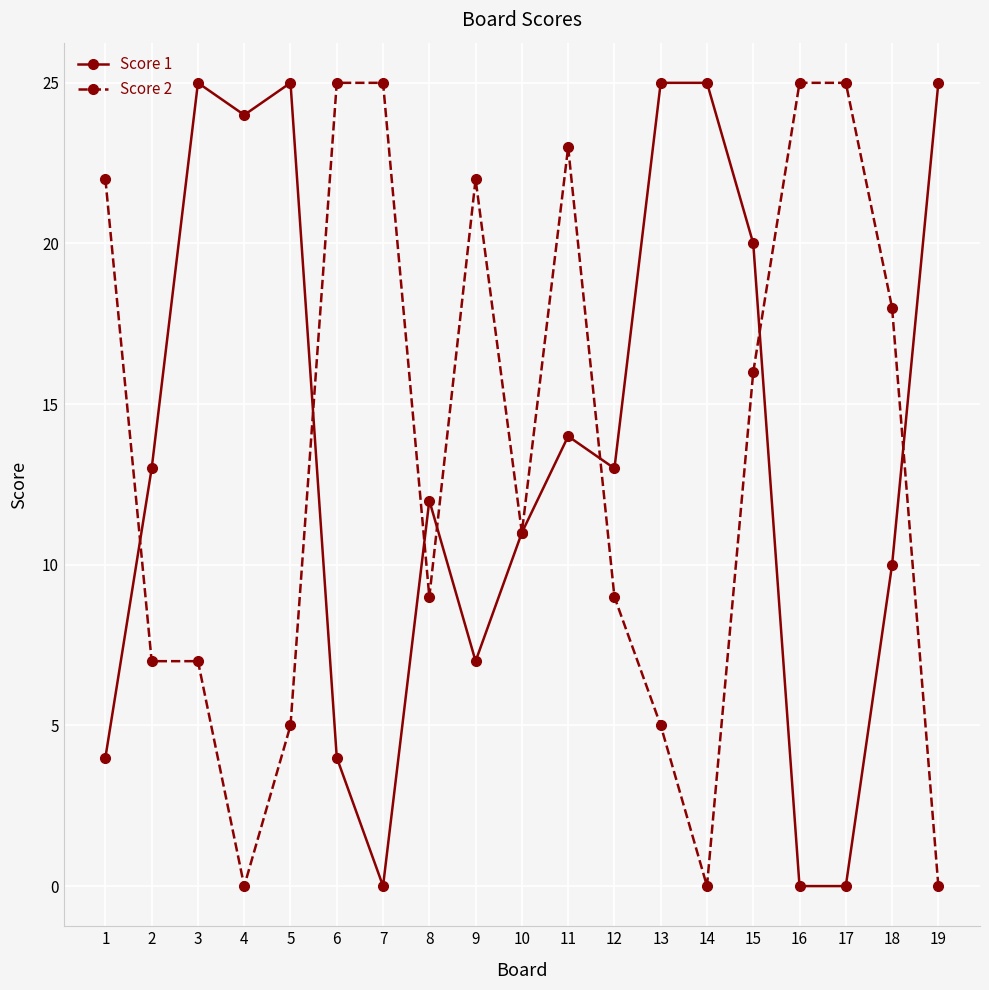

At which label is Score 1 closest to 12?

8